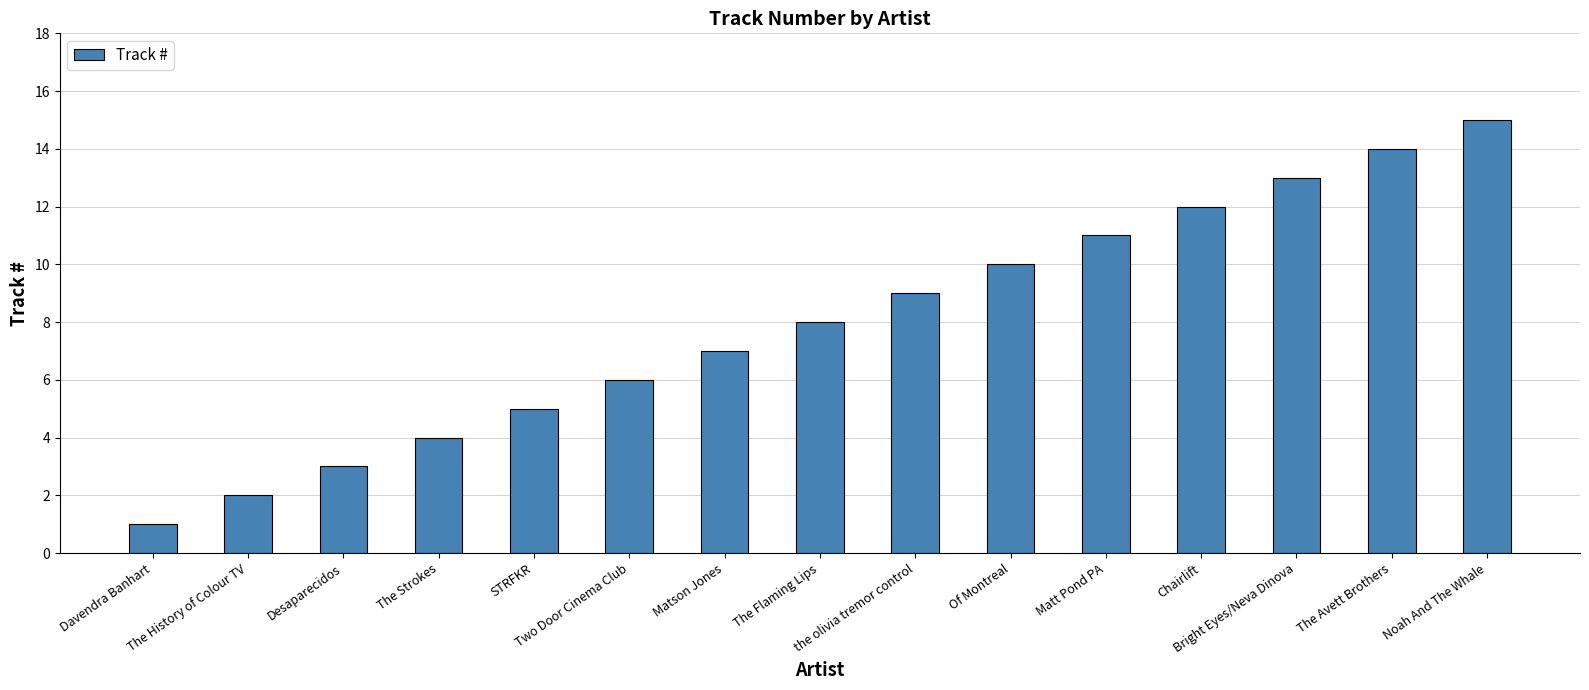

Reading left to right, transcribe all the data shown in this chart.

1	2	3	4	5	6	7	8	9	10	11	12	13	14	15